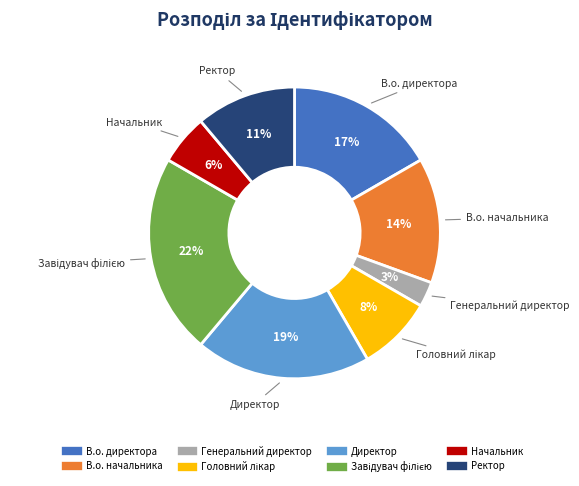

Which has a higher value, Ректор or В.о. директора?

В.о. директора